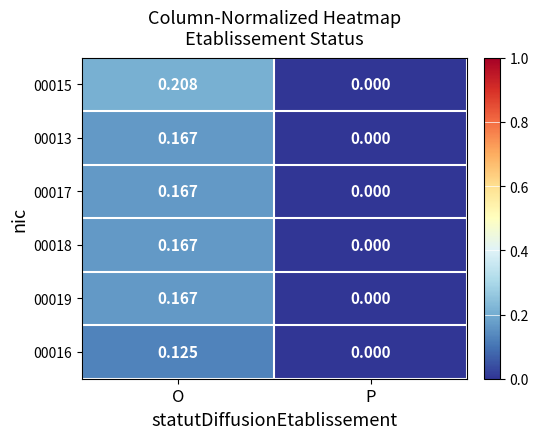

At which label does 00016 reach its minimum?

P